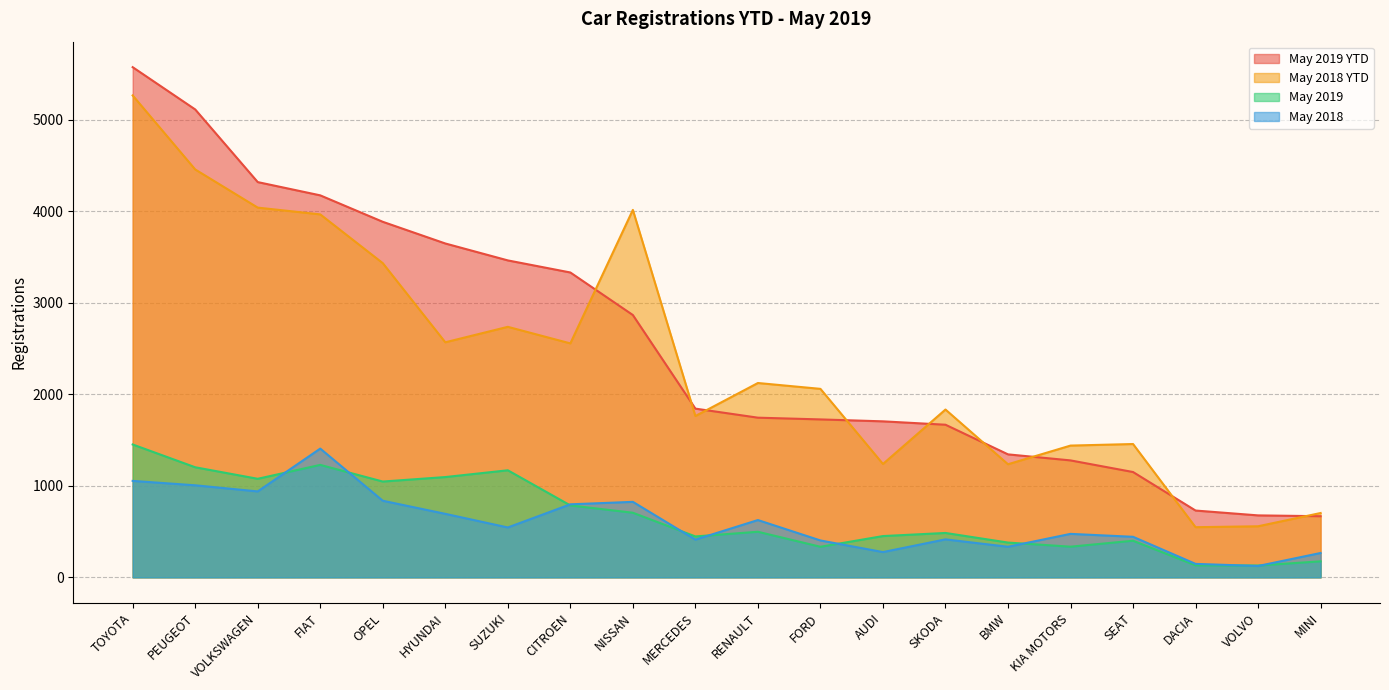

Which series has the largest total across all categories?

May 2019 YTD